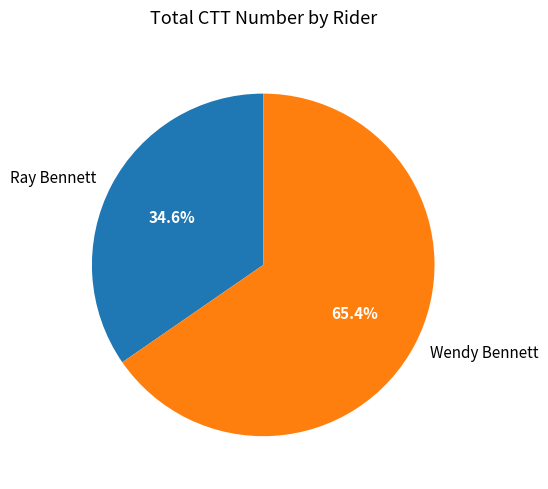

Which category accounts for the majority?

Wendy Bennett